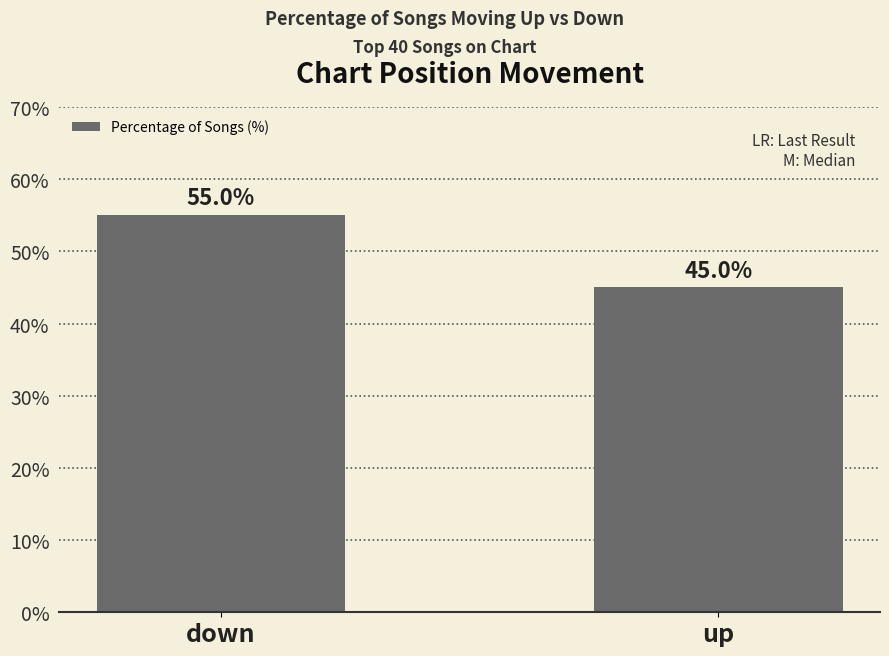

Rank the categories by value from lowest to highest.

up, down